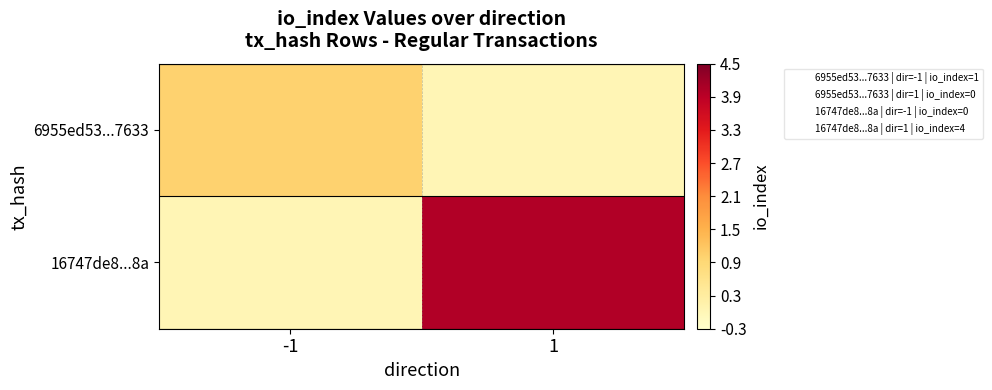

Reading left to right, list all the values displayed in this chart.

6955ed53...7633: -1=1	1=0
16747de8...8a: -1=0	1=4